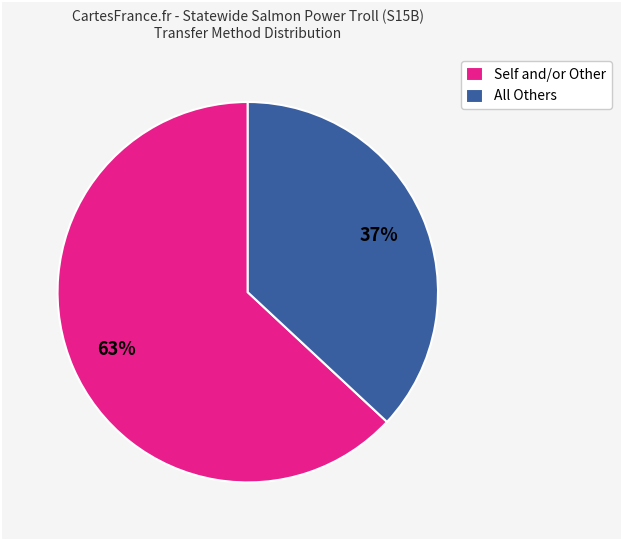

Is the sum of All Others and Self and/or Other greater than half?

Yes